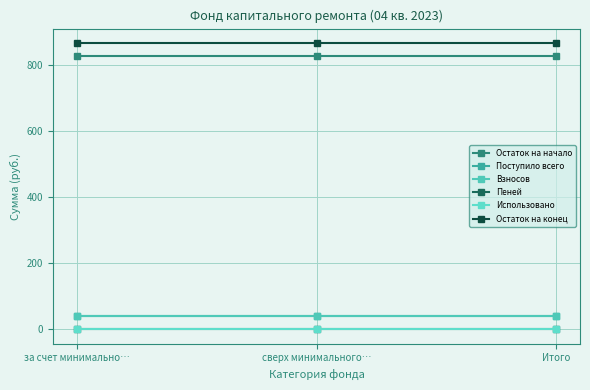

At сверх минимального…, list the series in order from smallest to largest.

Использовано, Пеней, Взносов, Поступило всего, Остаток на начало, Остаток на конец